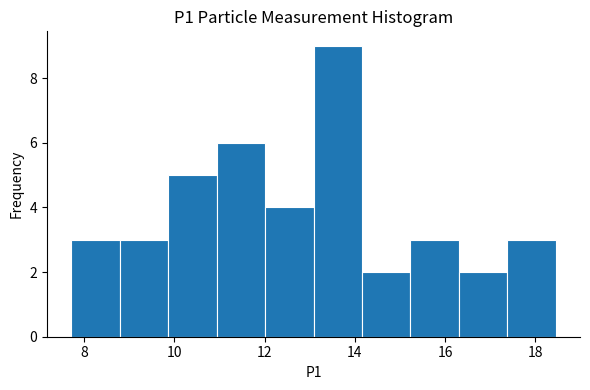

Reading left to right, transcribe this chart: for each bar, give the range it covers on the x-axis and its height. Neither the bar edges nor the heights are printed on the chart, so give them approximately, as read against the axes.

7.8 to 8.8: 3
8.8 to 9.8: 3
9.8 to 11.0: 5
11.0 to 12.0: 6
12.0 to 13.0: 4
13.0 to 14.2: 9
14.2 to 15.2: 2
15.2 to 16.4: 3
16.4 to 17.4: 2
17.4 to 18.4: 3